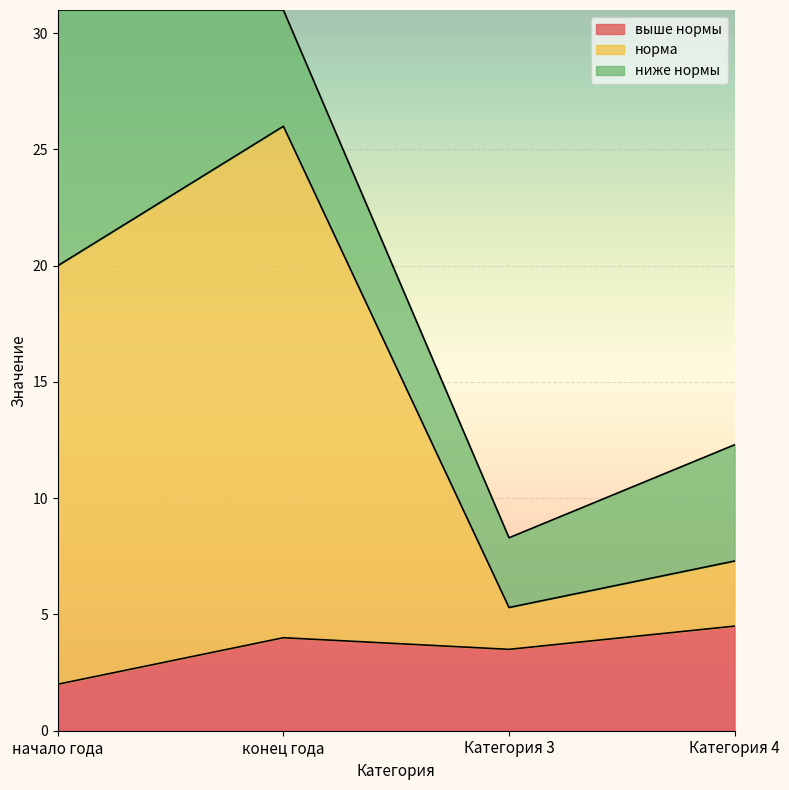

What is the highest value of the выше нормы series?

4.5